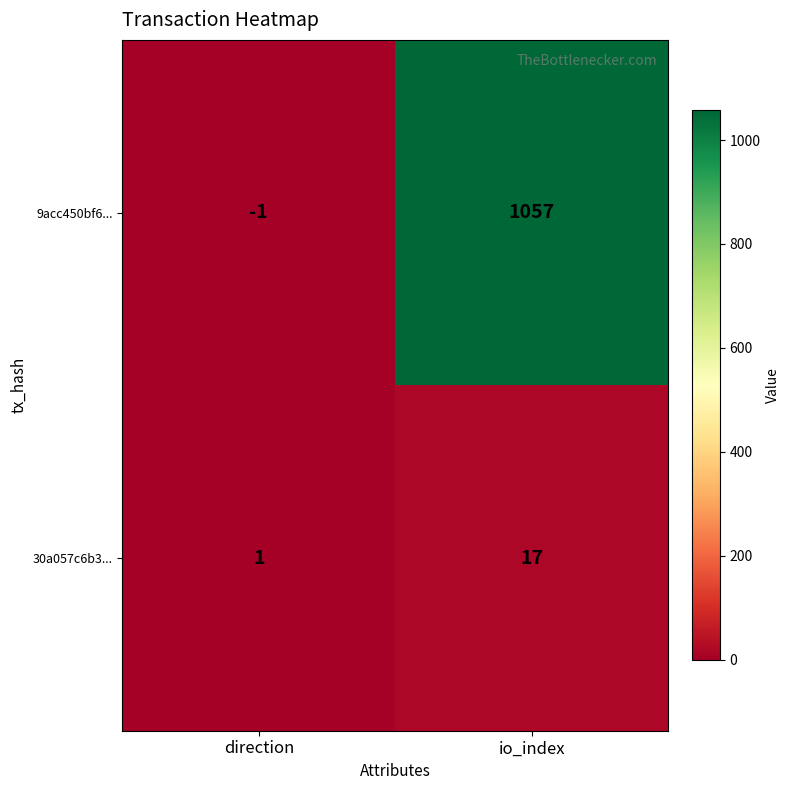

Reading right to left, list all the values displayed in this chart.

9acc450bf6...: 1057	-1
30a057c6b3...: 17	1